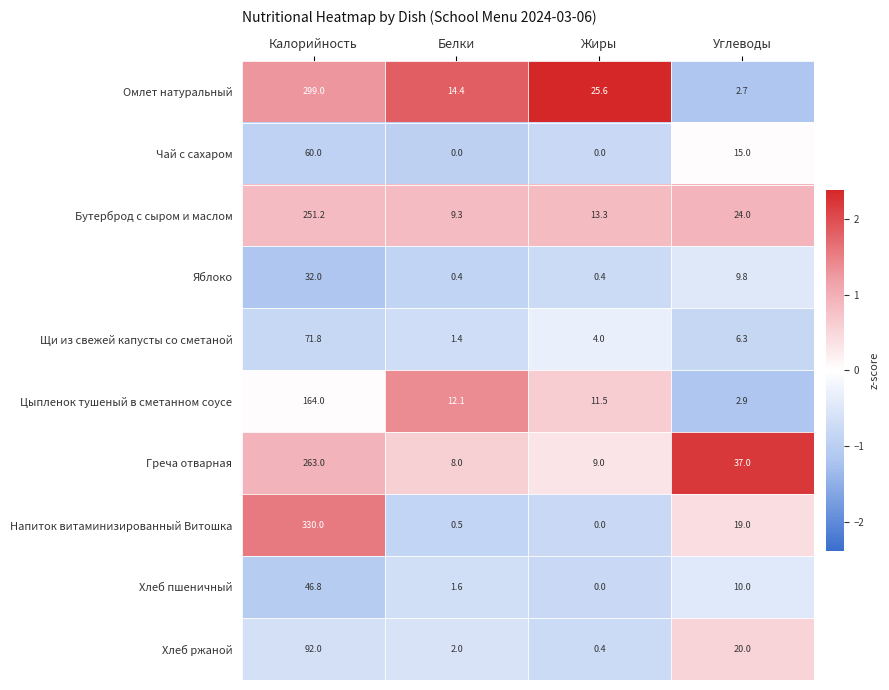

Between Жиры and Углеводы, which series saw the biggest shift?

Греча отварная